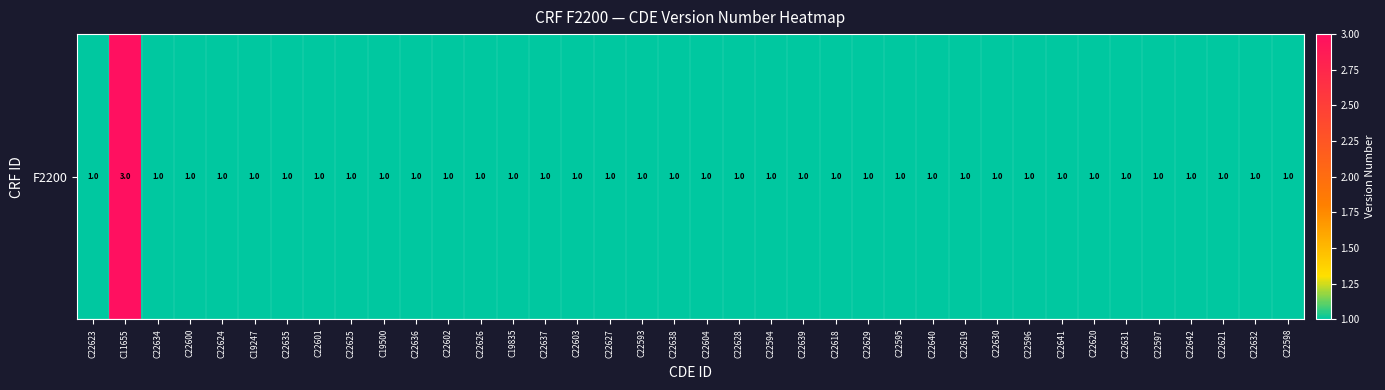

What is the minimum value shown in the chart?

1